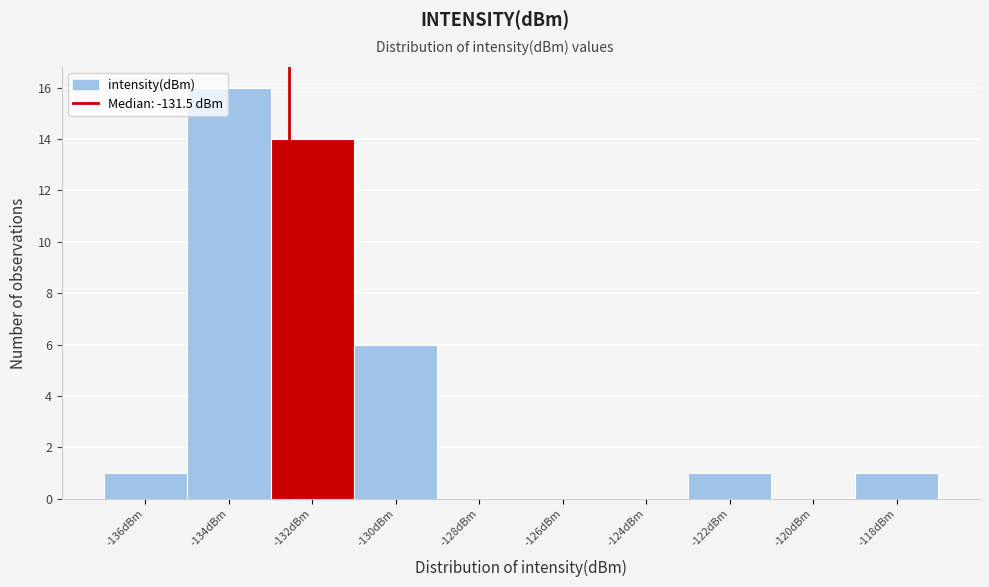

Reading left to right, extract all data points from this chart.

-136dBm=1	-134dBm=16	-132dBm=14	-130dBm=6	-128dBm=0	-126dBm=0	-124dBm=0	-122dBm=1	-120dBm=0	-118dBm=1